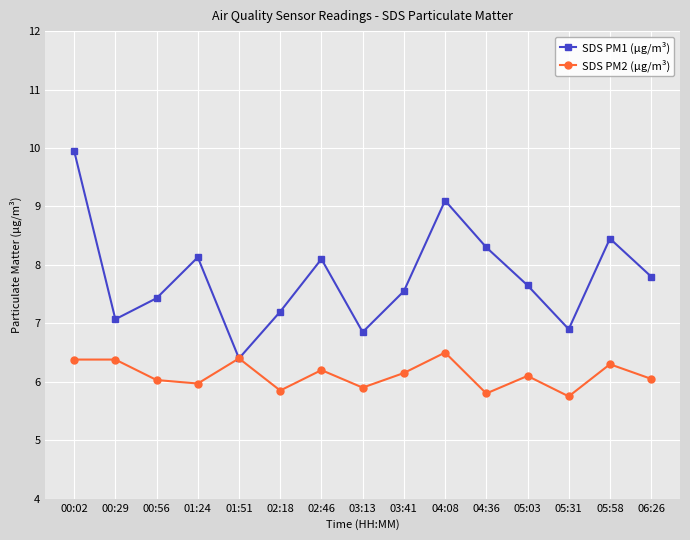

Which series changed the most between 01:24 and 05:31?

SDS PM1 (μg/m³)